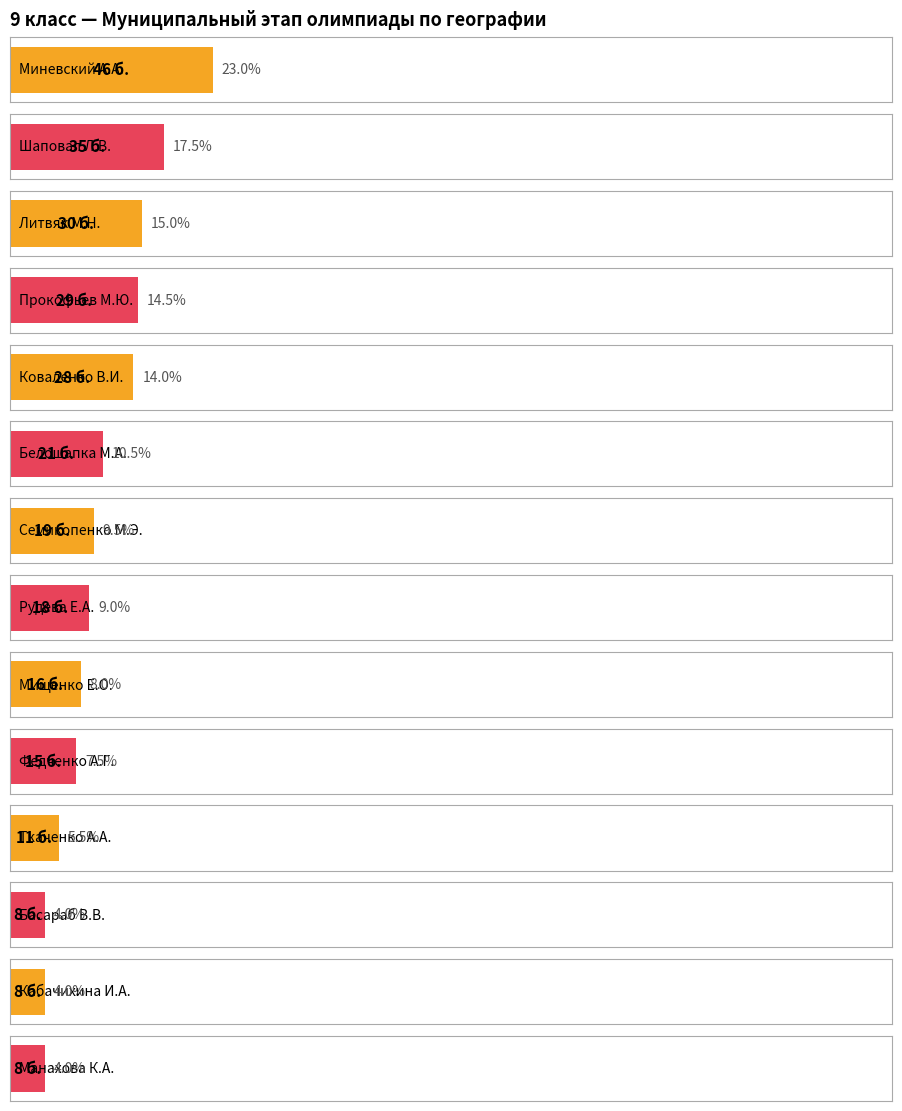

Rank the categories by value from highest to lowest.

Миневский А.А., Шаповал Л.В., Литвяк М.Н., Прокофьев М.Ю., Коваленко В.И., Белошапка М.А., Семикопенко М.Э., Рудева Е.А., Мищенко Е.О., Федченко А.Г., Ткаченко А.А., Басараб В.В., Кабачихина И.А., Манахова К.А.